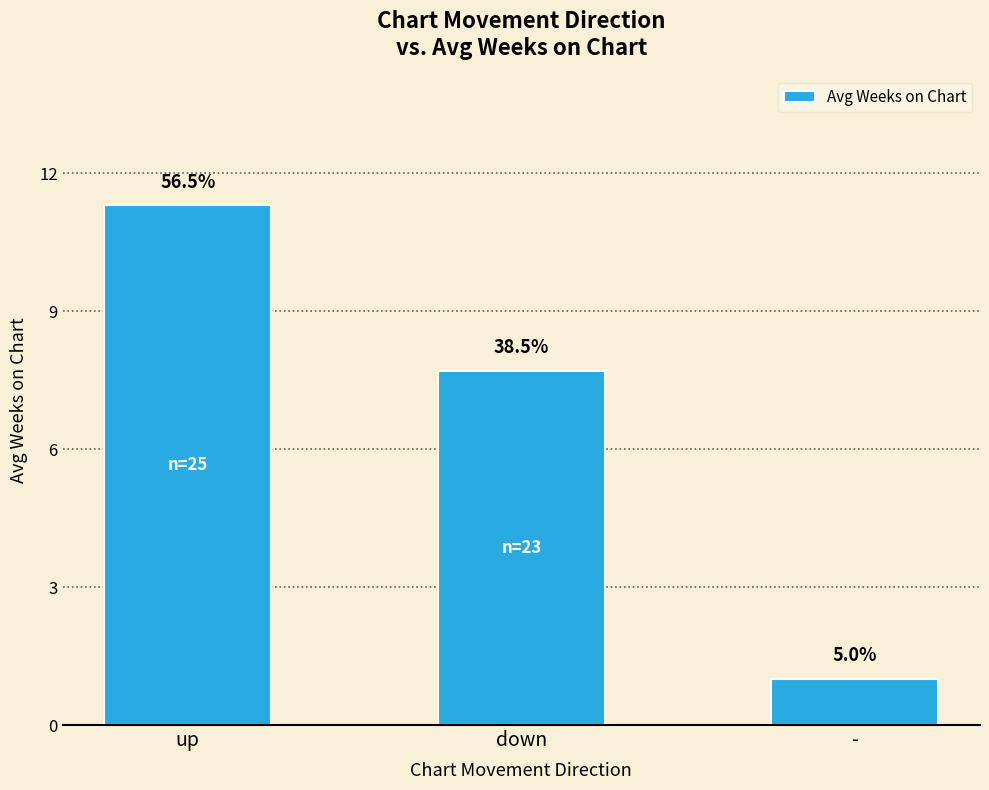

What is the change in value from up to -?

-10.3